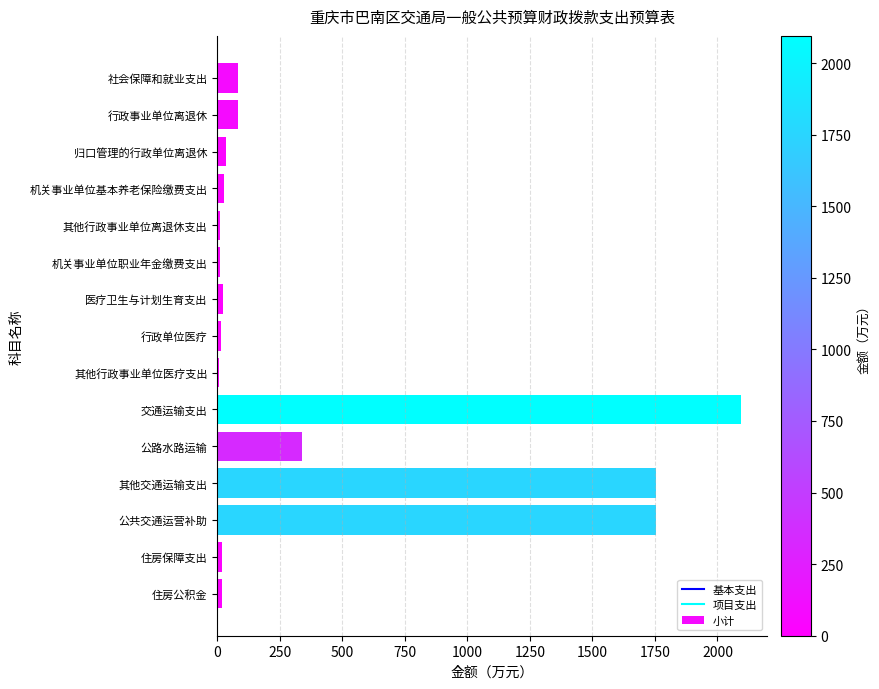

What is the greatest value displayed?

2094.7